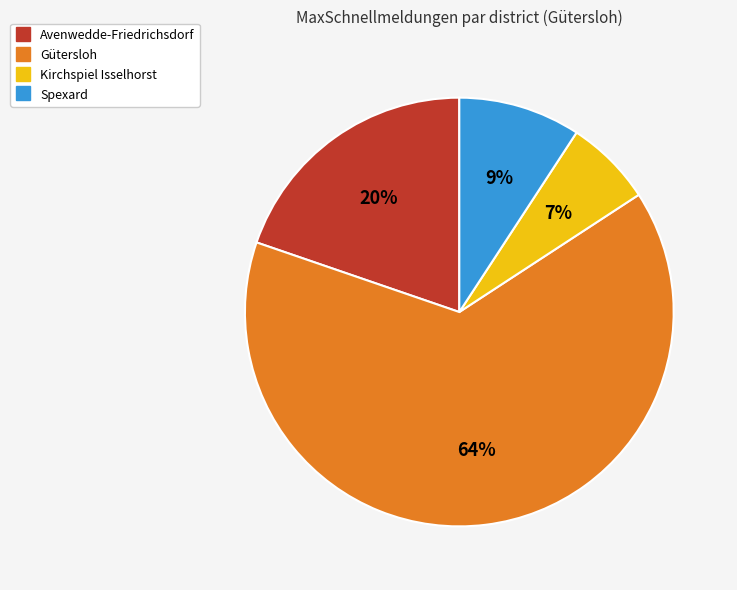

Rank the categories by value from highest to lowest.

Gütersloh, Avenwedde-Friedrichsdorf, Spexard, Kirchspiel Isselhorst